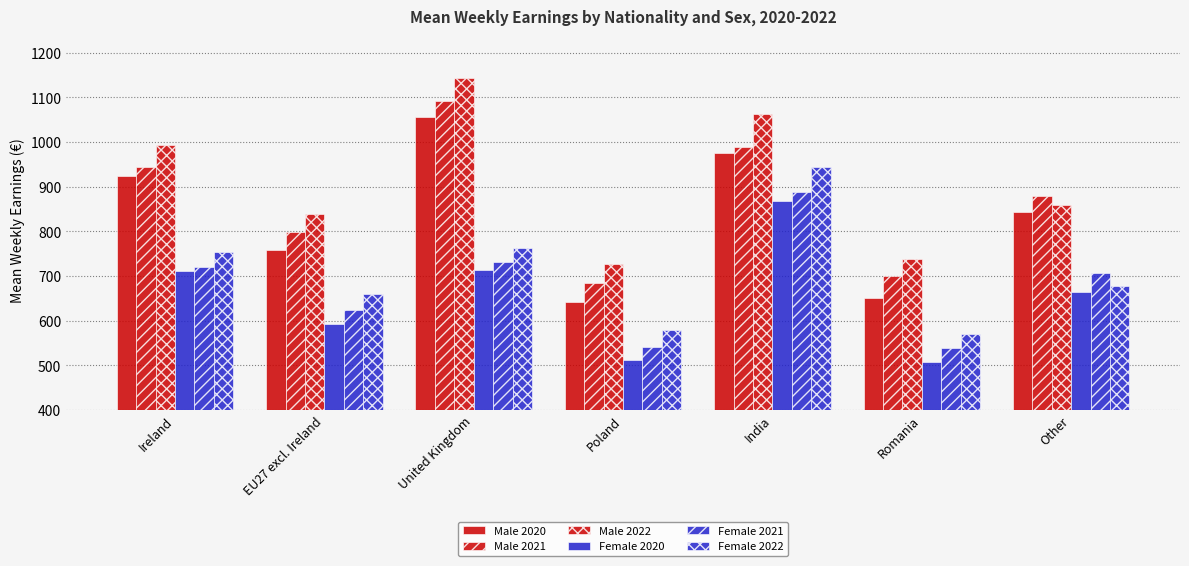

Rank the categories by Female 2020 value from highest to lowest.

India, United Kingdom, Ireland, Other, EU27 excl. Ireland, Poland, Romania